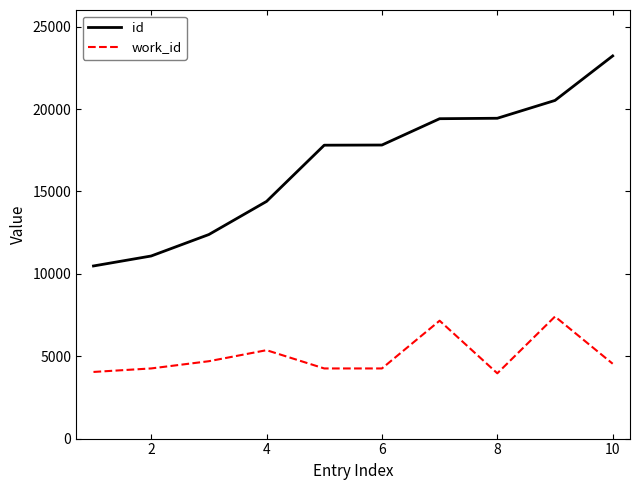

What is the sum of all id values?

166586